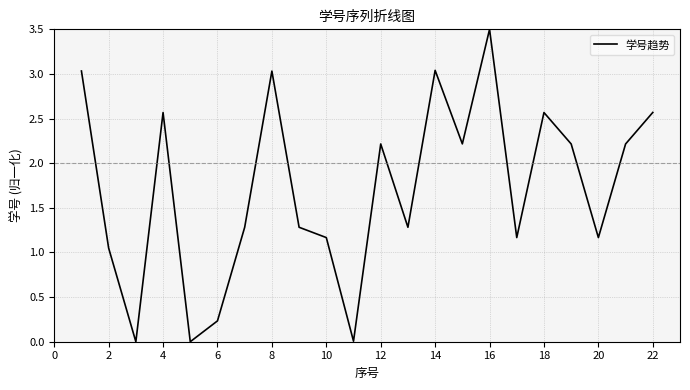

What is the maximum value shown in the chart?

3.5